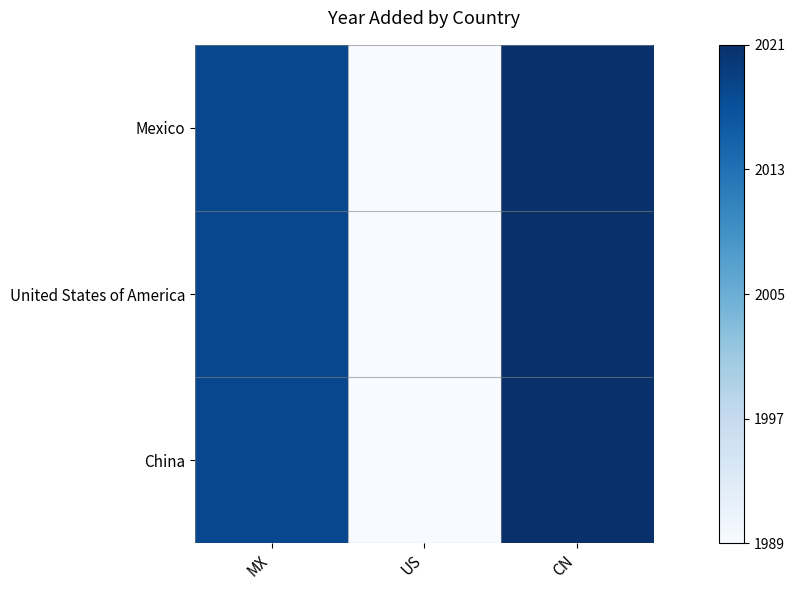

Reading right to left, list all the values displayed in this chart.

Mexico: CN=2021	US=1989	MX=2018
United States of America: CN=2021	US=1989	MX=2018
China: CN=2021	US=1989	MX=2018